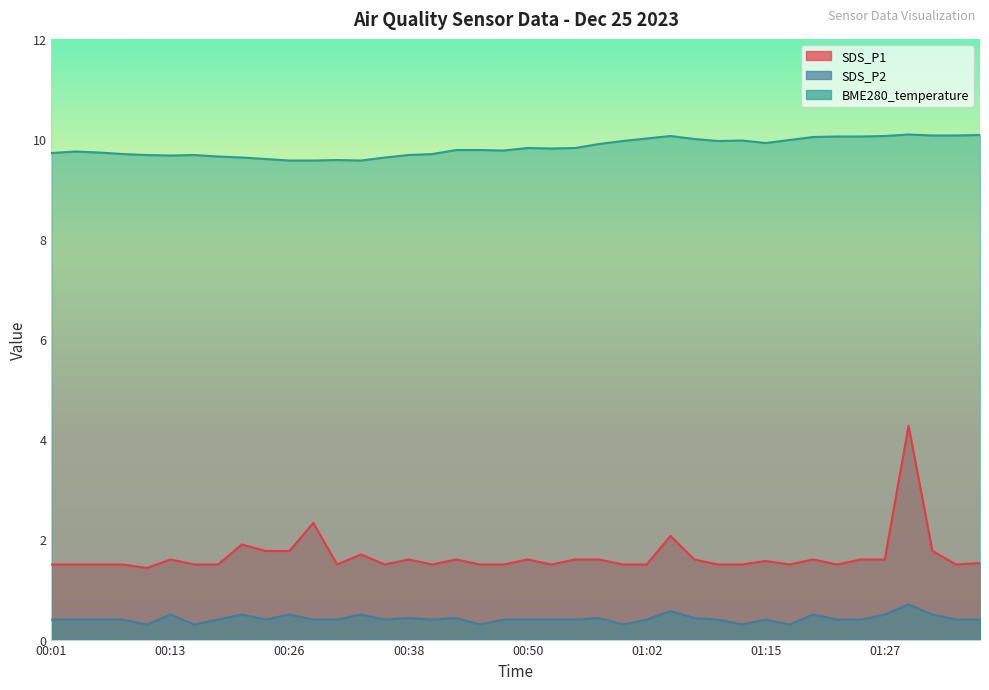

Rank the series at 00:50 from lowest to highest value.

SDS_P2, SDS_P1, BME280_temperature